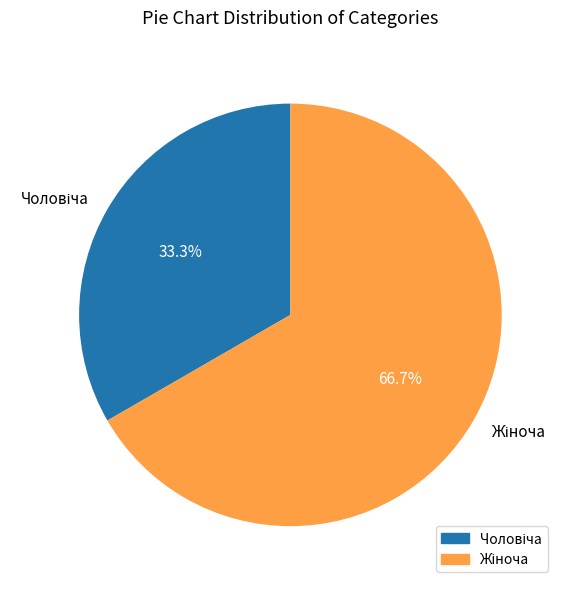

Does any single category account for the majority?

Yes